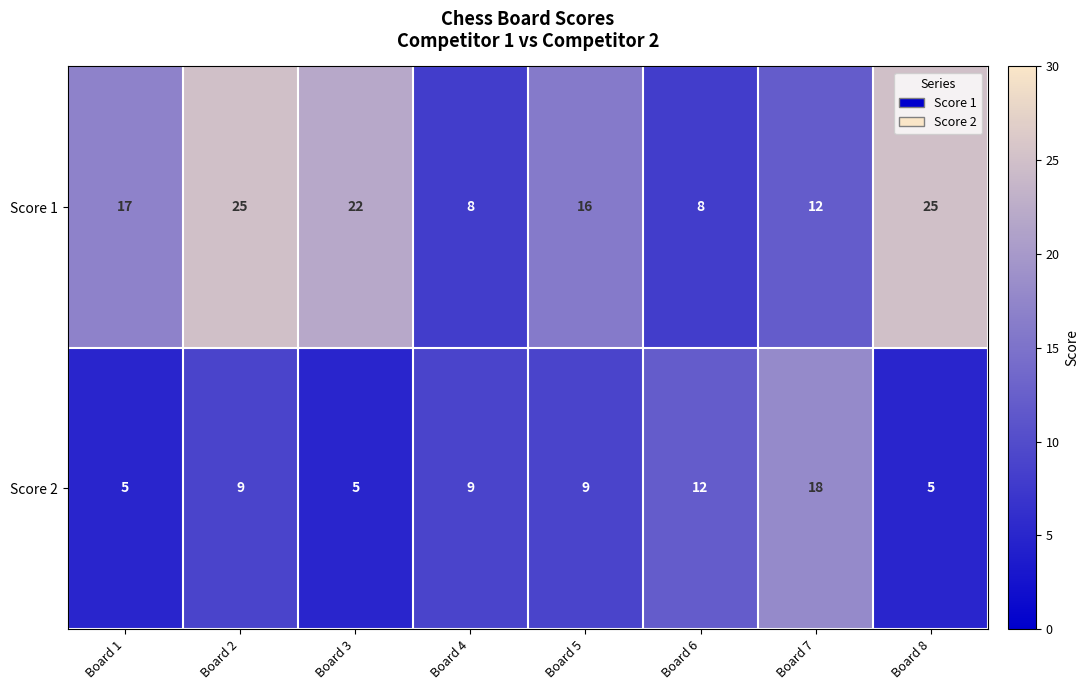

List the series in order of their overall mean, lowest first.

Score 2, Score 1